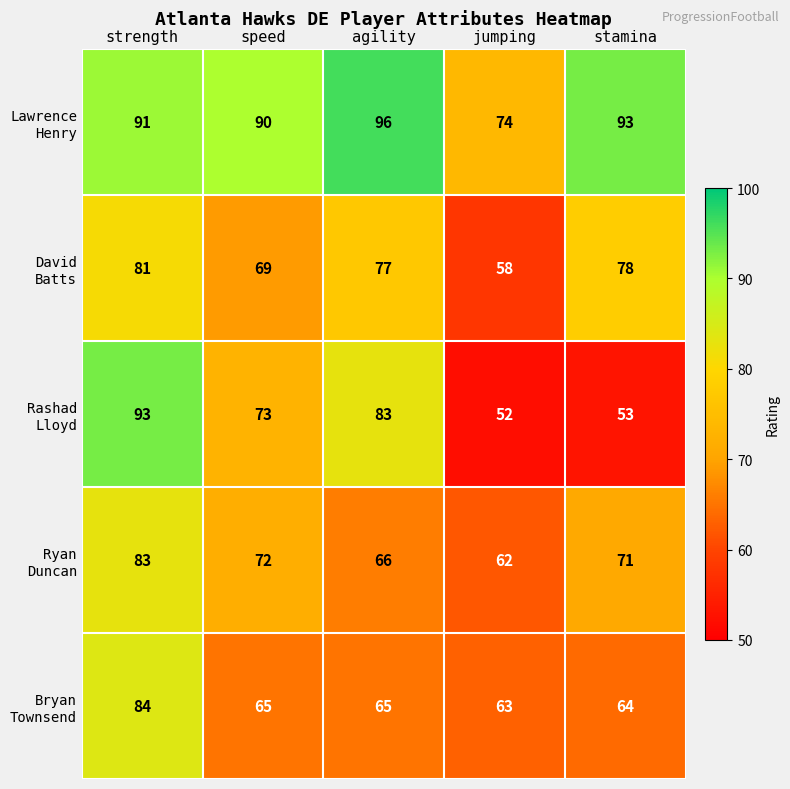

Which label corresponds to the smallest value in the chart?

jumping